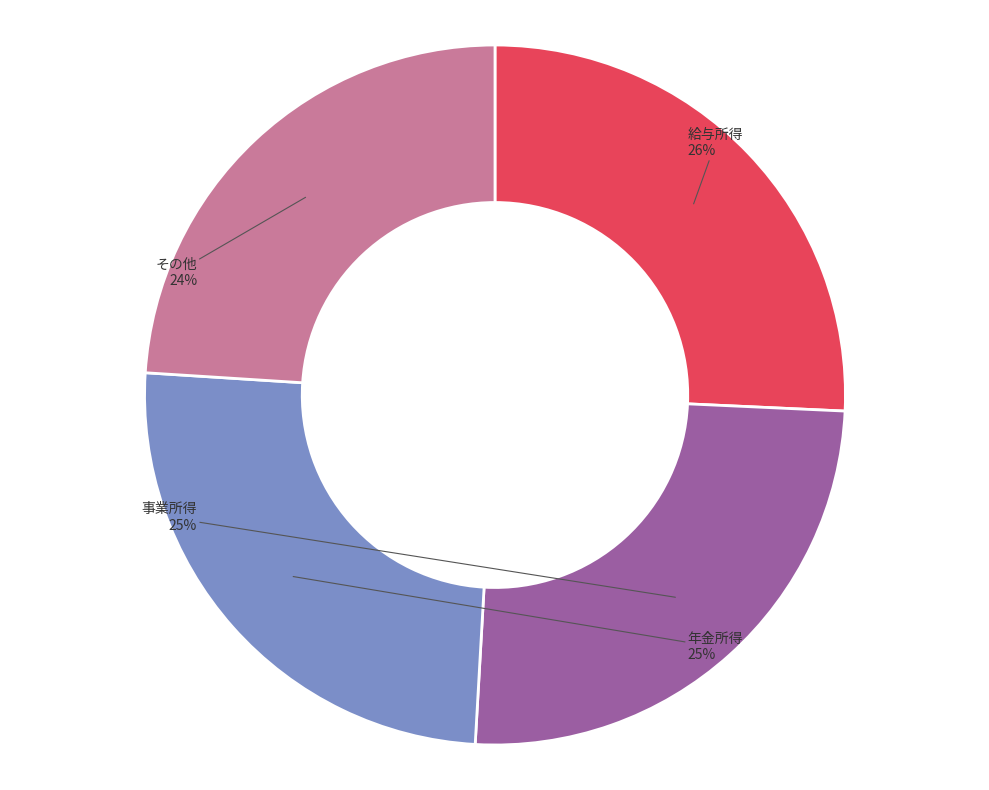

To the nearest percent, what is the average slice percentage?

25%